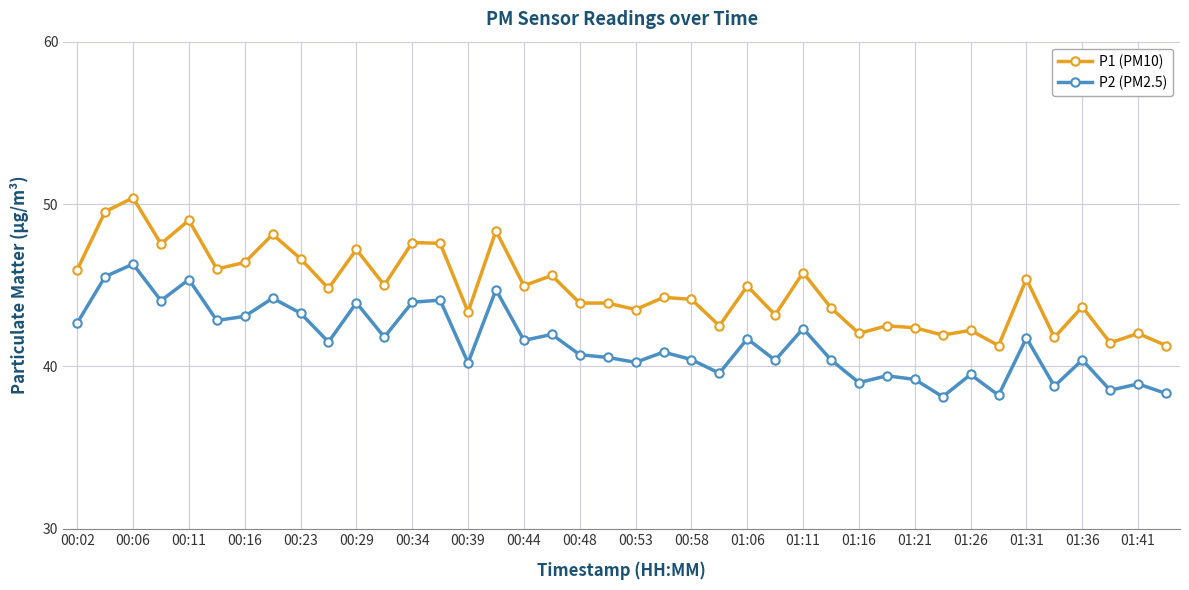

Which series has the widest spread of values?

P1 (PM10)